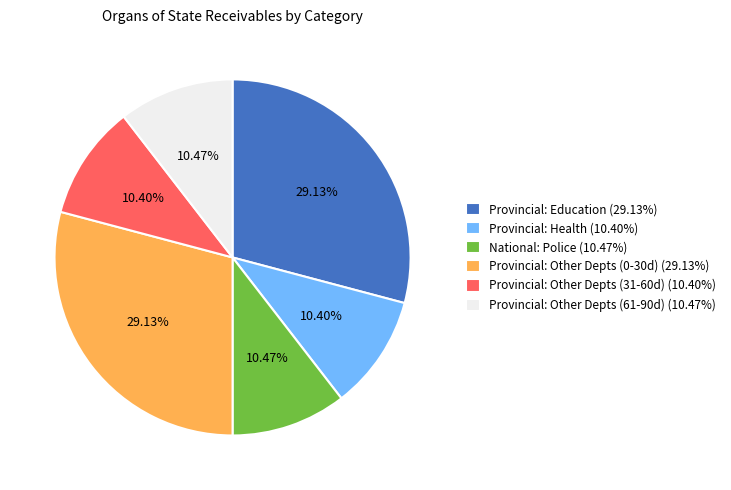

Combined, do National: Police (10.47%) and Provincial: Education (29.13%) account for over 50%?

No